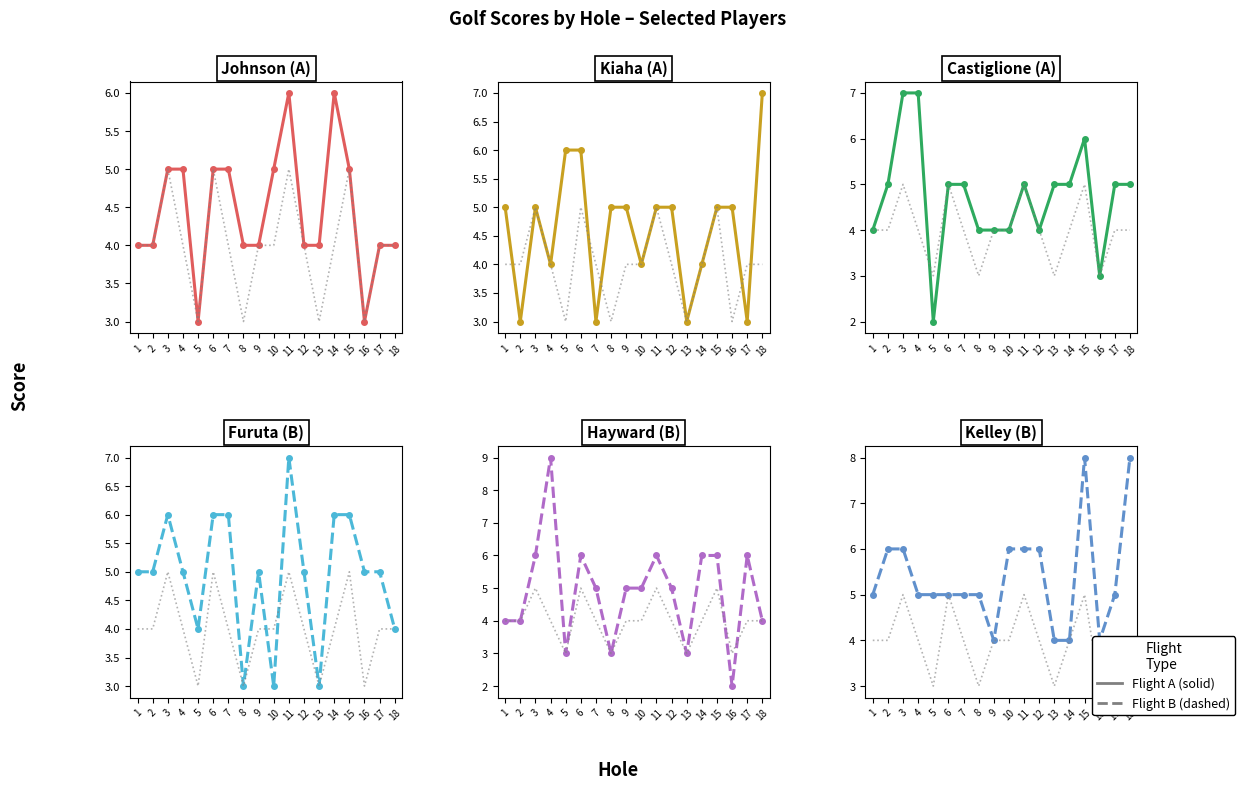

How many data points in Johnson are above 4?

8